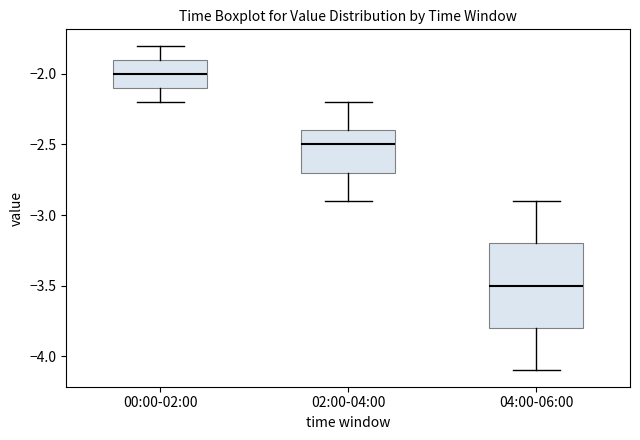

Where does the lower whisker of the box for 00:00-02:00 end on the y-axis? The values are not printed on the chart, so give them approximately, as read against the axis.

-2.2